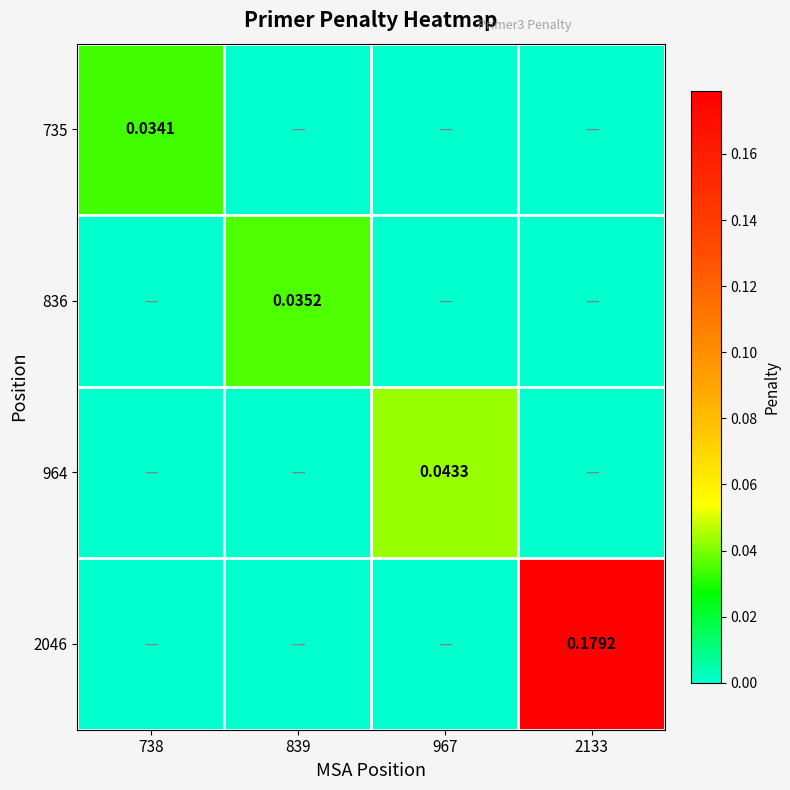

The 2046 series shows 0.0 at 967. True or false?

True